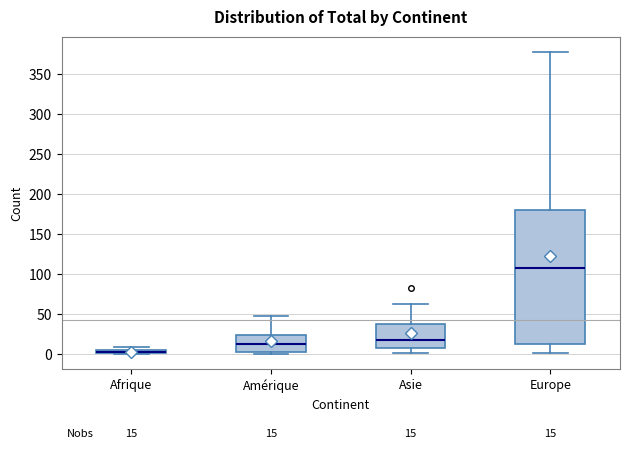

Comparing the boxes themselves (not the whiskers), which one is the tallest?

Europe